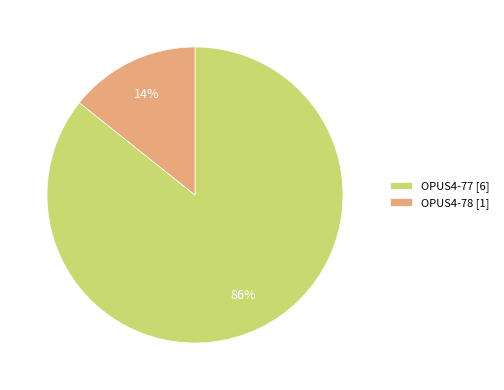

To the nearest percent, what percentage of the pie is OPUS4-77?

86%